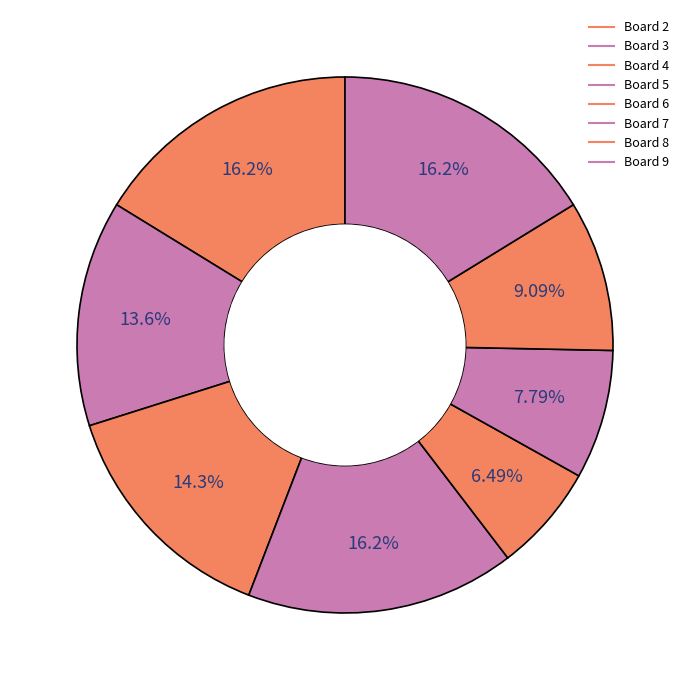

How many slices are in this pie chart?

8